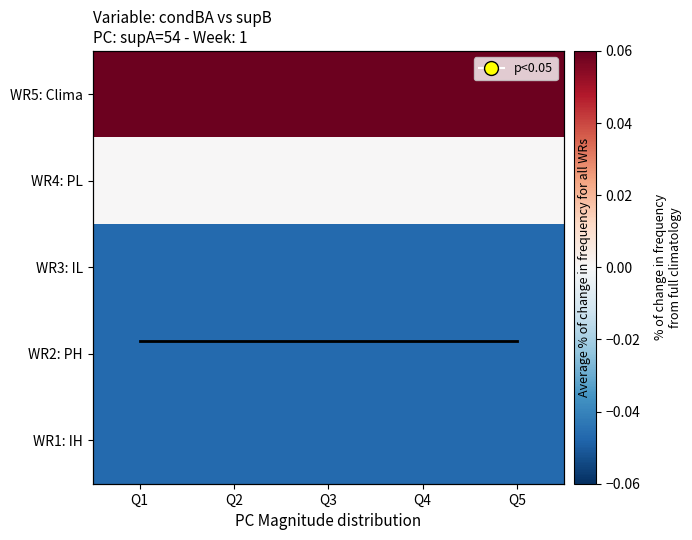

Which series has the largest total across all categories?

WR5: Clima